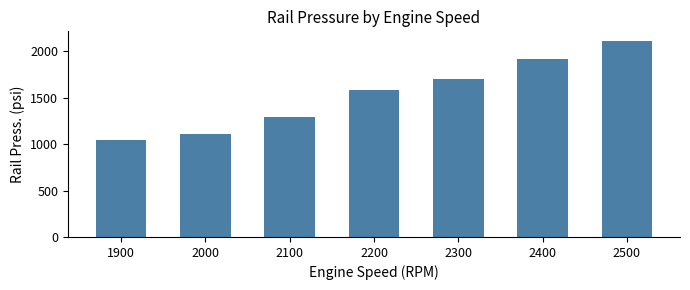

What is the sum of all values?

10751.7